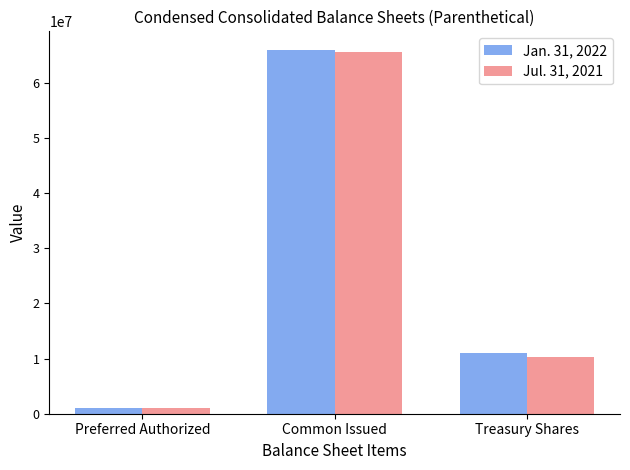

At which category is the sum across all series the highest?

Common Issued